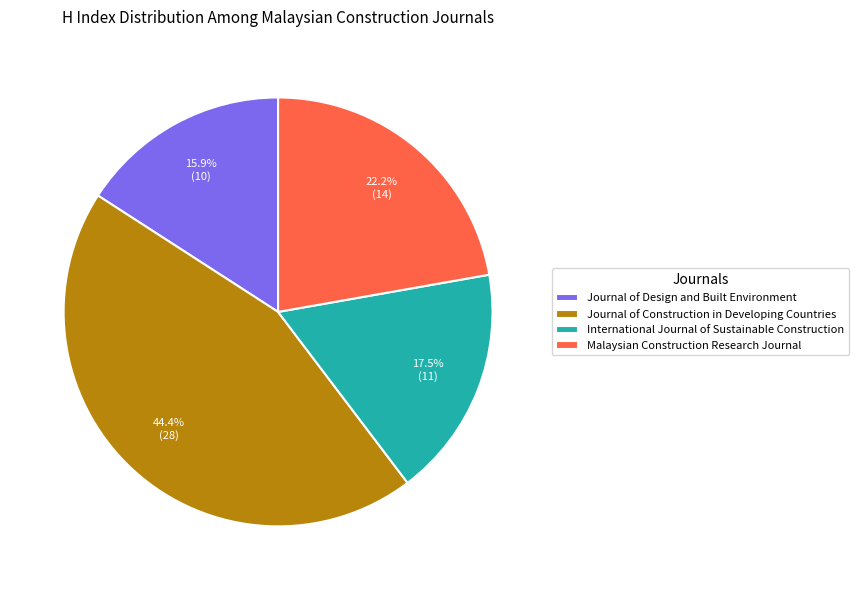

What portion of the pie excludes International Journal of Sustainable Construction?

82.5%